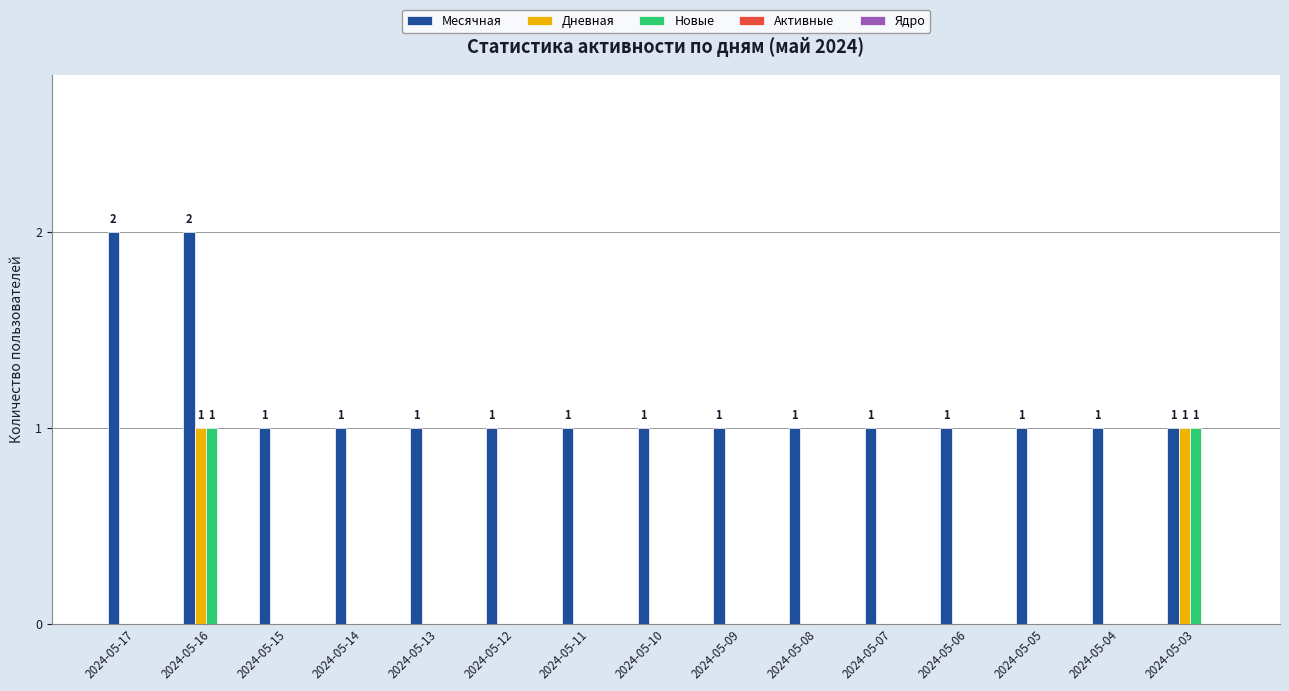

True or false: Месячная has a value of 1 at 2024-05-13.

True